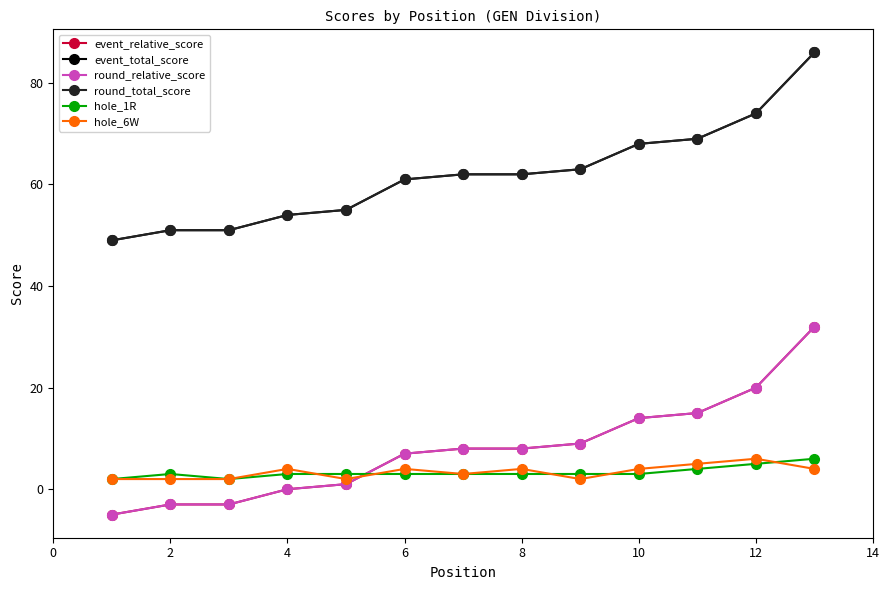

Does the chart have visible grid lines?

No